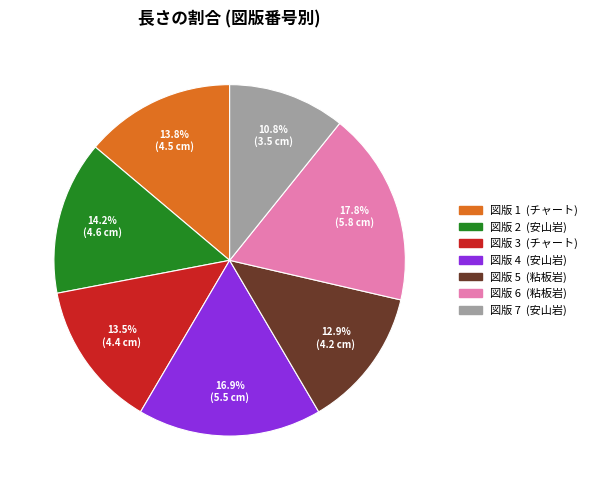

Is there any slice that represents more than half of the pie?

No